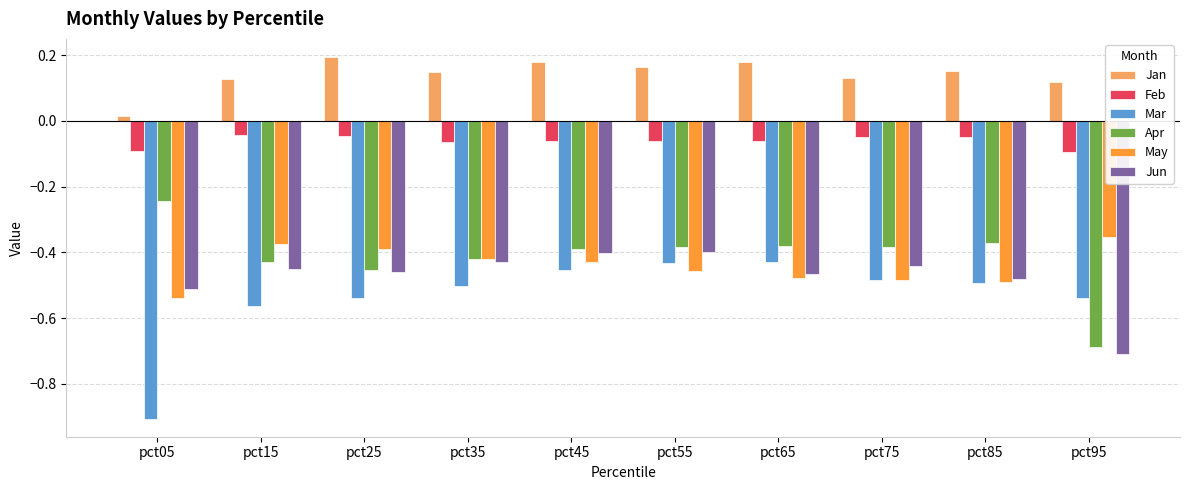

Is the value of May at pct95 greater than the value of Apr at pct05?

No